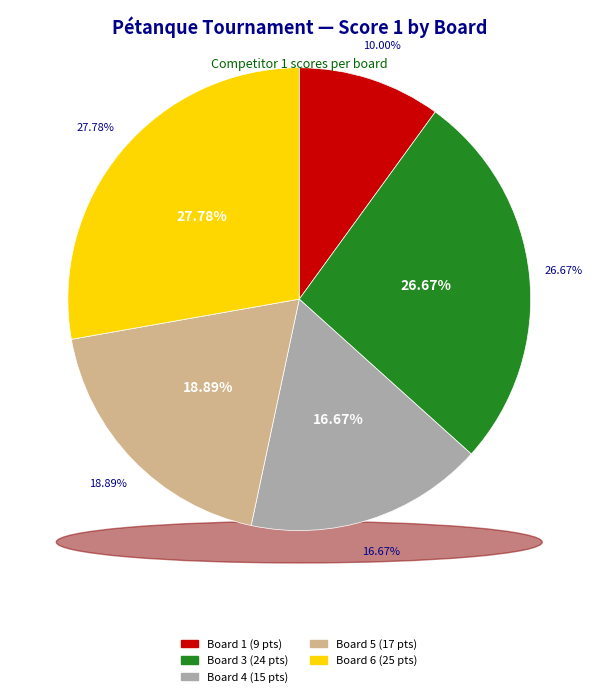

What is the ratio of the value at 5 to the value at 3?

0.7